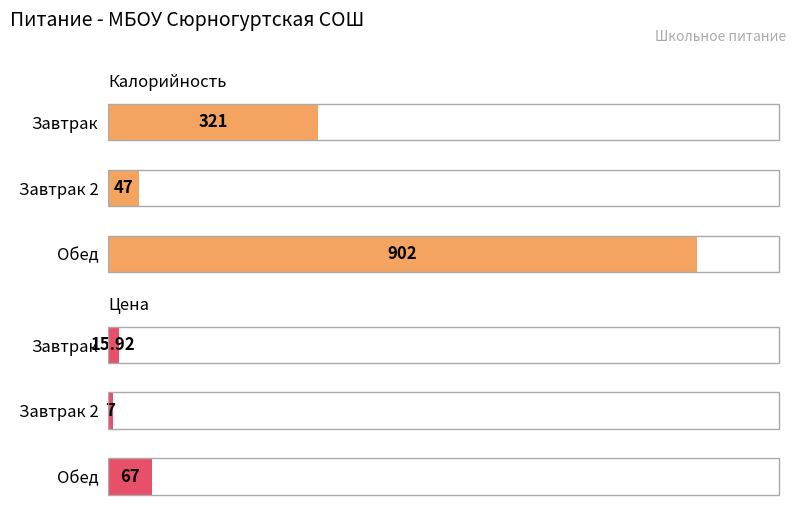

What is the sum of the Калорийность values at Обед and Завтрак 2?

949.0